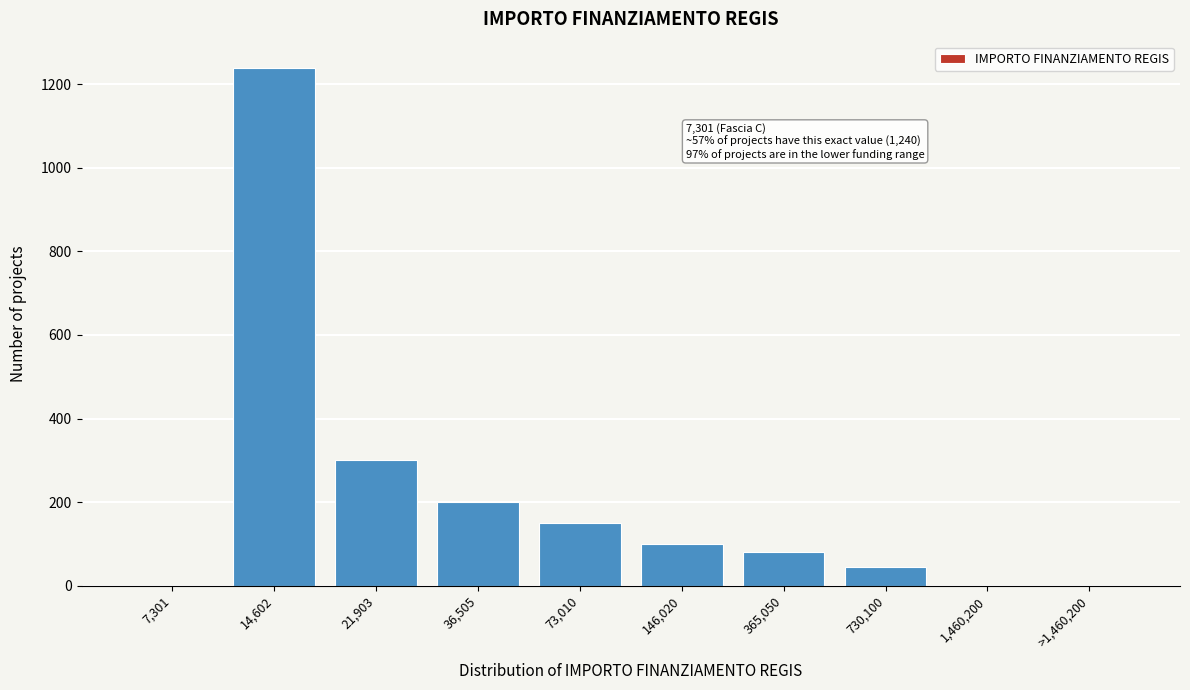

Reading right to left, transcribe all the data shown in this chart.

>1,460,200=0	1,460,200=0	730,100=45	365,050=80	146,020=100	73,010=150	36,505=200	21,903=300	14,602=1240	7,301=0